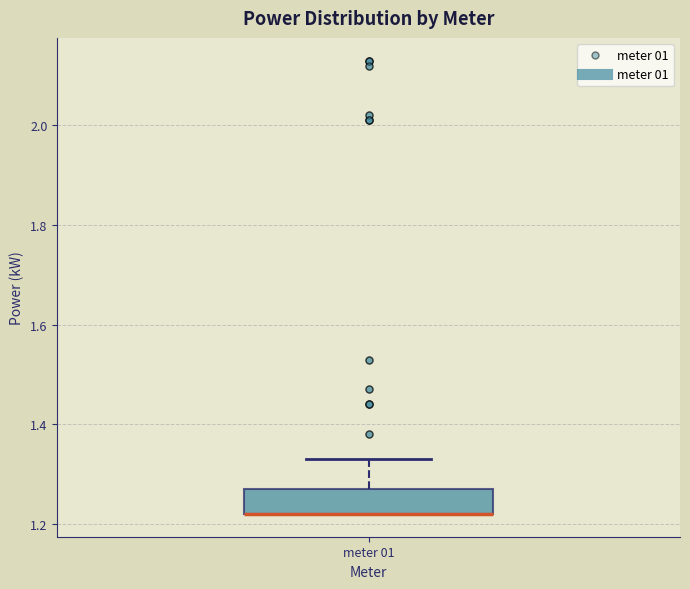

Transcribe this box plot: give where the median line is, the range the box spans, and where the two whiskers end, as read against the y-axis. The values are not printed on the chart, so give them approximately, as read against the axis.

median 1.22 (drawn on the box's lower edge), box 1.22 to 1.28, whiskers 1.22 to 1.34